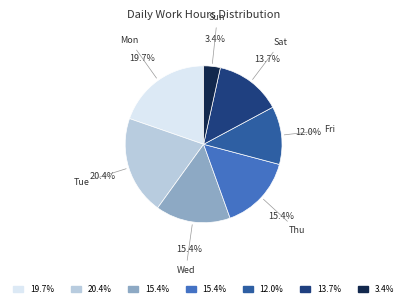

Does any single category account for the majority?

No